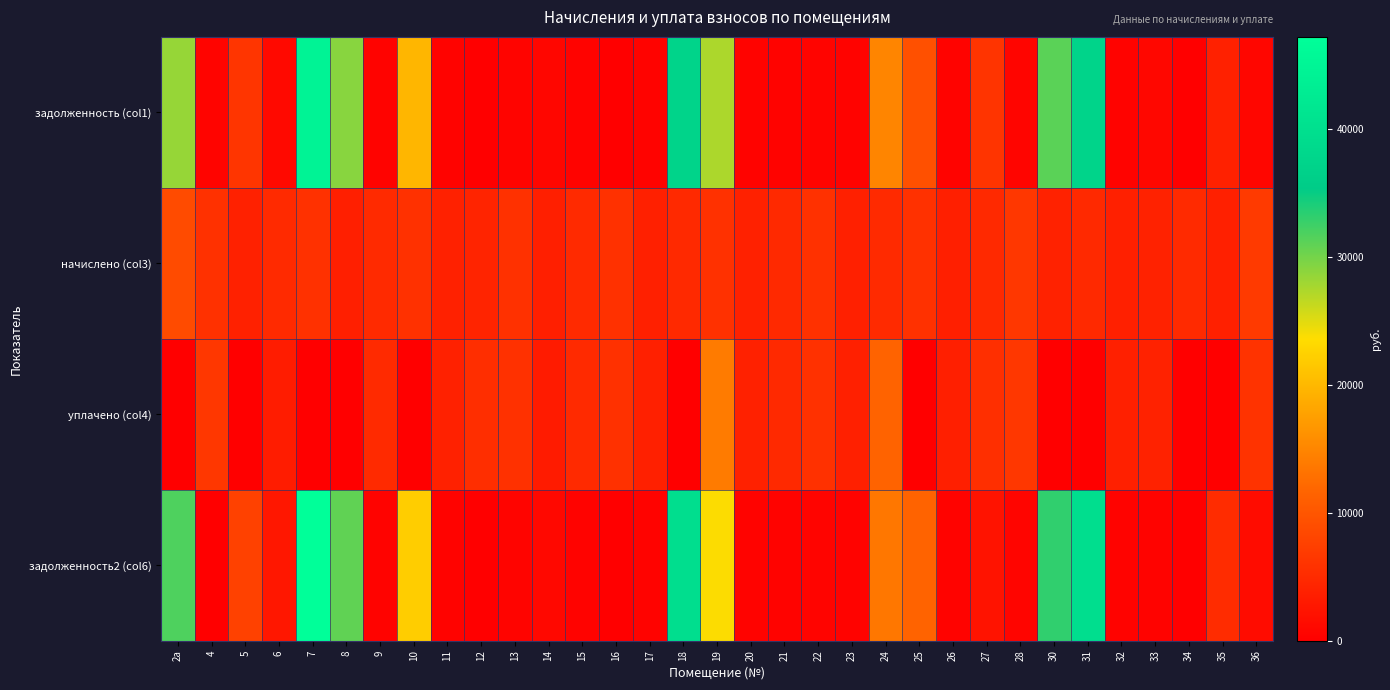

What is the spread (max minus min) of values at 4?

6426.7